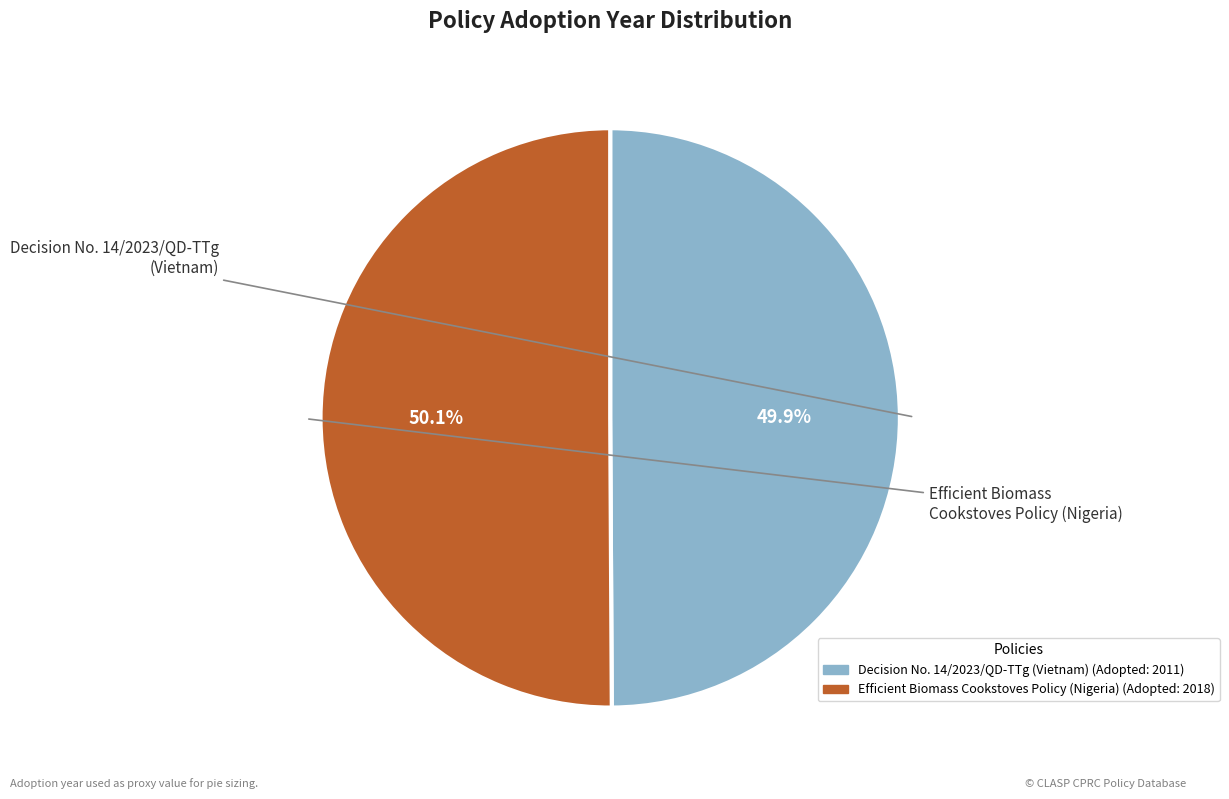

The Efficient Biomass Cookstoves Policy (Nigeria) slice represents 50% of the pie. True or false?

True